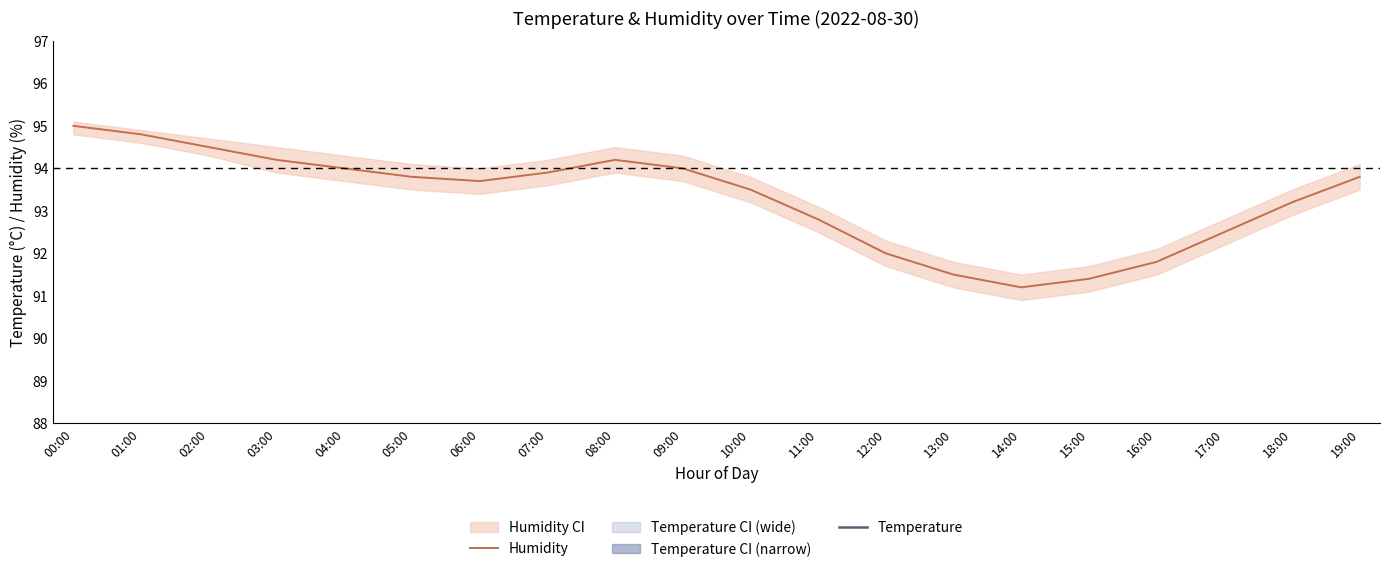

List the labels in order of Humidity value, smallest first.

14:00, 15:00, 13:00, 16:00, 12:00, 17:00, 11:00, 18:00, 10:00, 06:00, 05:00, 19:00, 07:00, 04:00, 09:00, 03:00, 08:00, 02:00, 01:00, 00:00